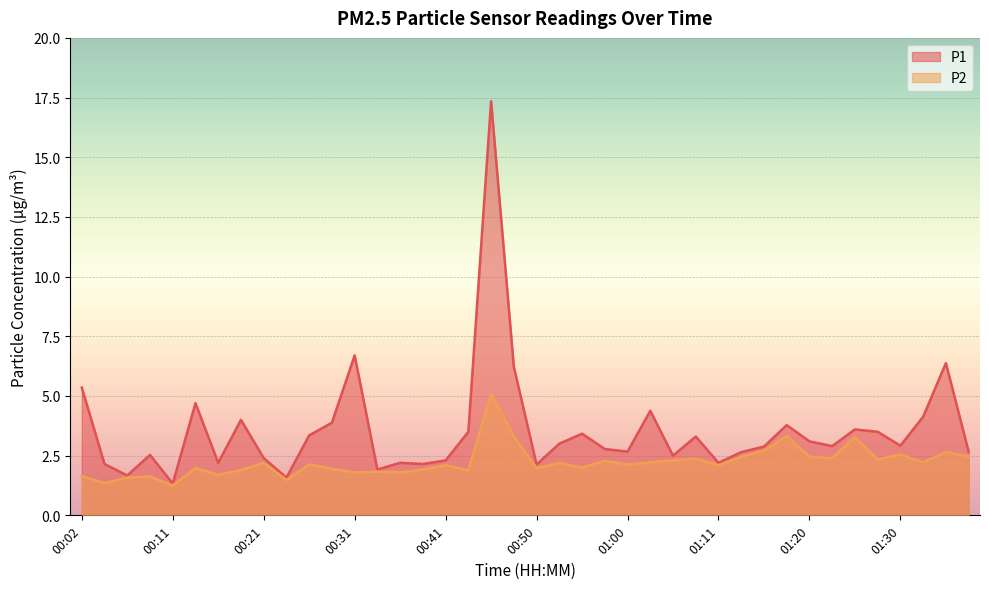

Reading right to left, what are all the values shown in this chart?

P1: 01:38=2.7	01:35=6.4	01:33=4.1	01:30=2.9	01:28=3.5	01:25=3.6	01:23=2.9	01:20=3.1	01:18=3.8	01:16=2.9	01:13=2.6	01:11=2.2	01:08=3.3	01:05=2.5	01:02=4.4	01:00=2.7	00:58=2.8	00:55=3.4	00:53=3.0	00:50=2.1	00:48=6.2	00:45=17.4	00:43=3.5	00:41=2.3	00:38=2.1	00:36=2.2	00:33=1.9	00:31=6.7	00:28=3.9	00:26=3.4	00:24=1.6	00:21=2.4	00:19=4.0	00:16=2.2	00:14=4.7	00:11=1.3	00:09=2.5	00:07=1.7	00:04=2.1	00:02=5.3
P2: 01:38=2.5	01:35=2.6	01:33=2.2	01:30=2.5	01:28=2.4	01:25=3.3	01:23=2.4	01:20=2.5	01:18=3.3	01:16=2.7	01:13=2.5	01:11=2.1	01:08=2.4	01:05=2.3	01:02=2.2	01:00=2.1	00:58=2.3	00:55=2.0	00:53=2.2	00:50=2.0	00:48=3.3	00:45=5.1	00:43=1.9	00:41=2.1	00:38=1.9	00:36=1.8	00:33=1.8	00:31=1.8	00:28=1.9	00:26=2.1	00:24=1.5	00:21=2.2	00:19=1.9	00:16=1.7	00:14=2.0	00:11=1.2	00:09=1.6	00:07=1.6	00:04=1.4	00:02=1.6